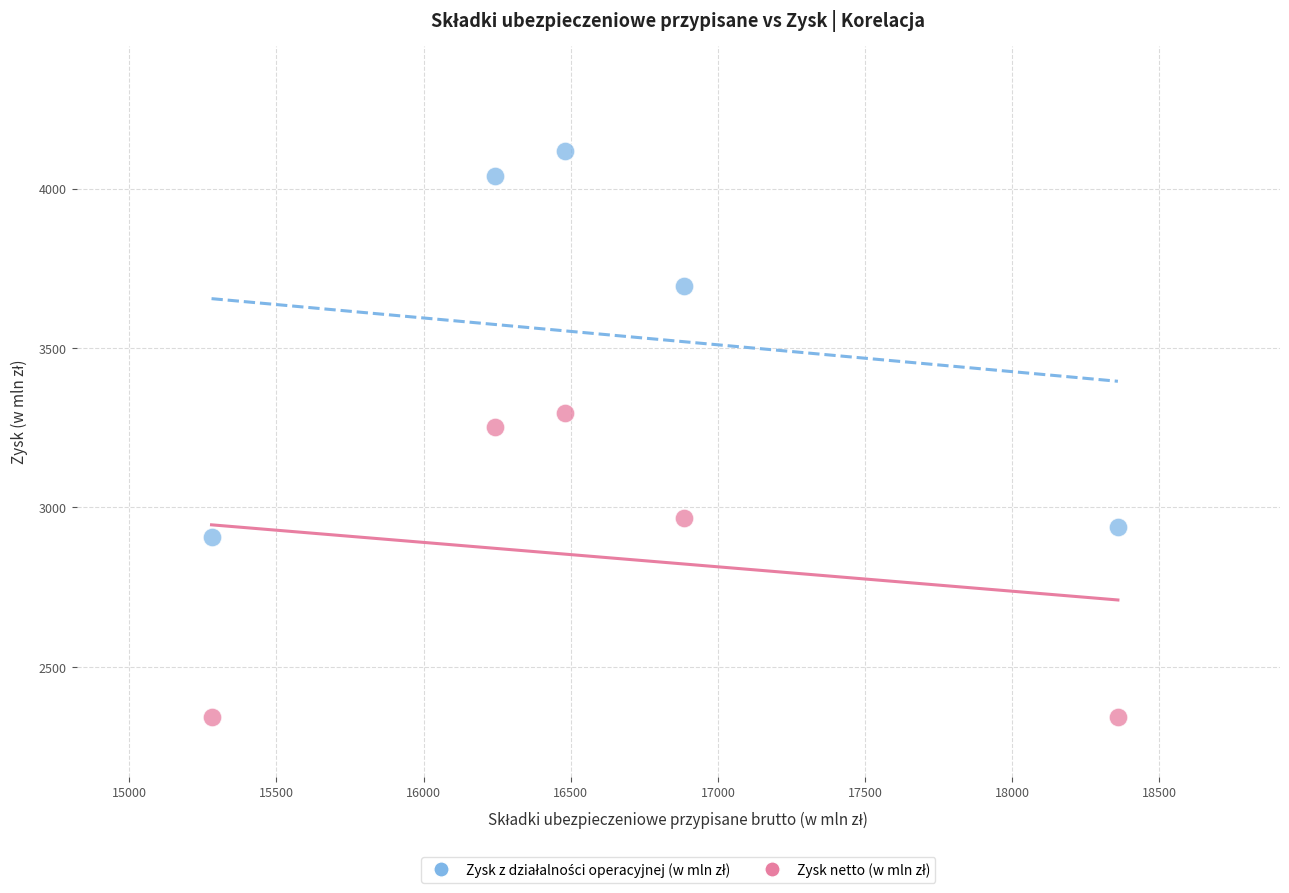

Across all data points, what is the average Y value?

3190.1